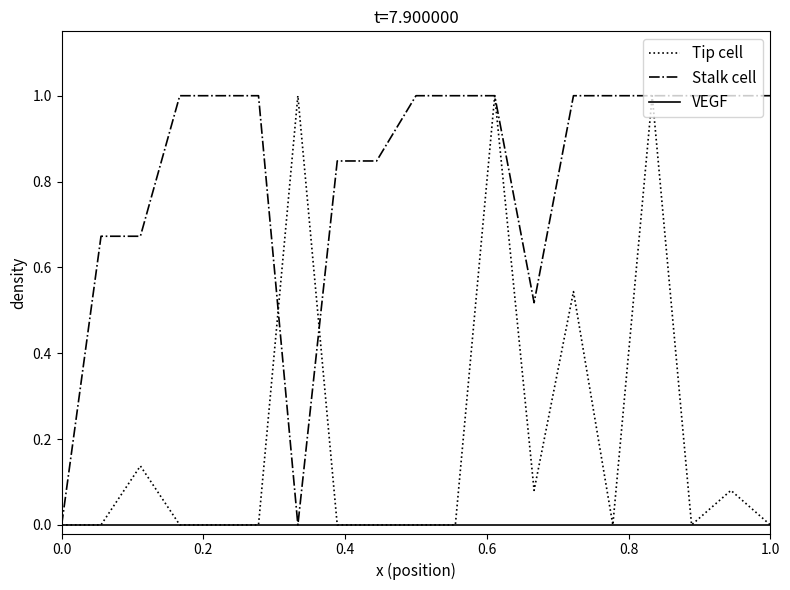

List the series in order of their overall mean, highest first.

Stalk cell, Tip cell, VEGF